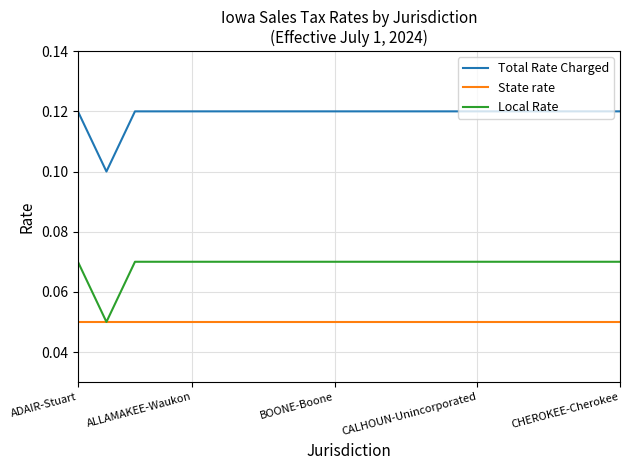

Rank the series by their average value, from highest to lowest.

Total Rate Charged, Local Rate, State rate